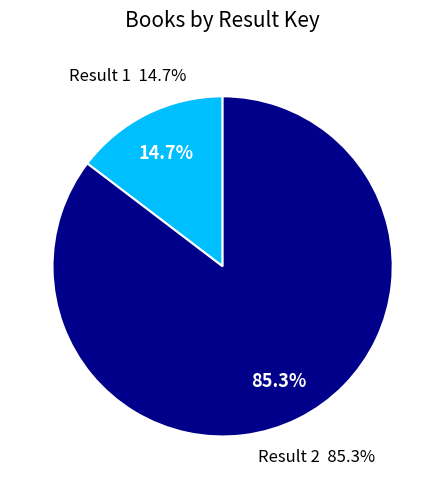

Does 2 represent more than half of the total?

Yes